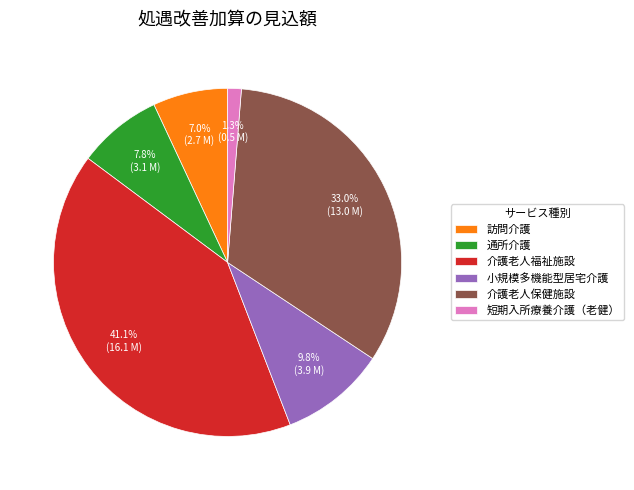

Between 介護老人保健施設 and 通所介護, which is larger?

介護老人保健施設